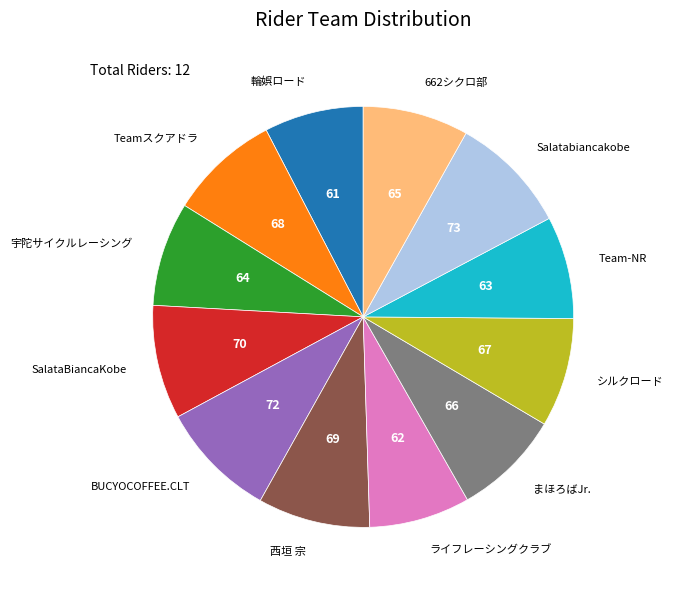

Is there a majority slice in this chart?

No